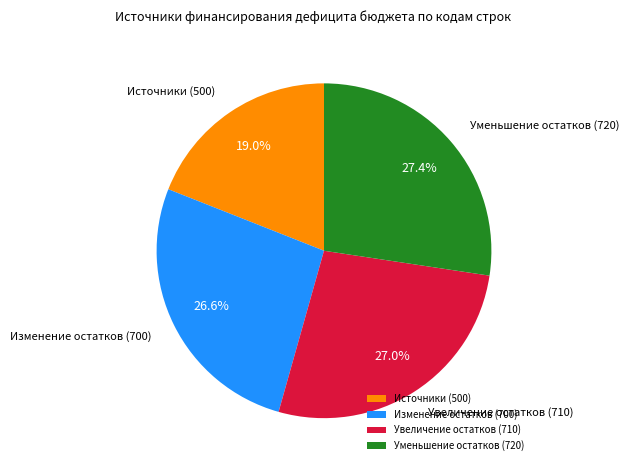

Combined, do Изменение остатков (700) and Увеличение остатков (710) account for over 50%?

Yes